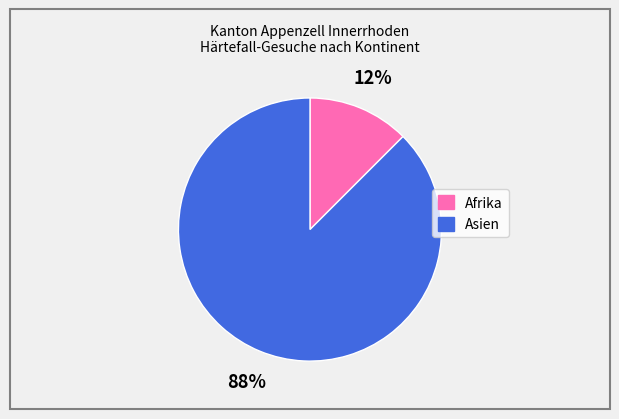

What is the majority slice?

Asien